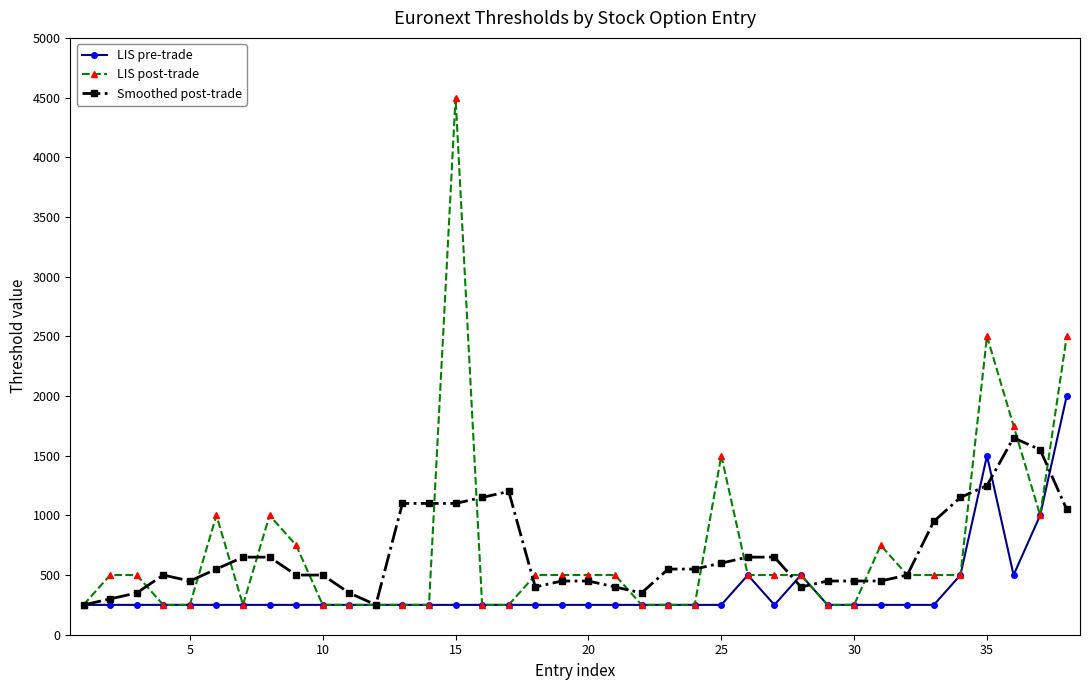

What is the smallest value displayed?

250